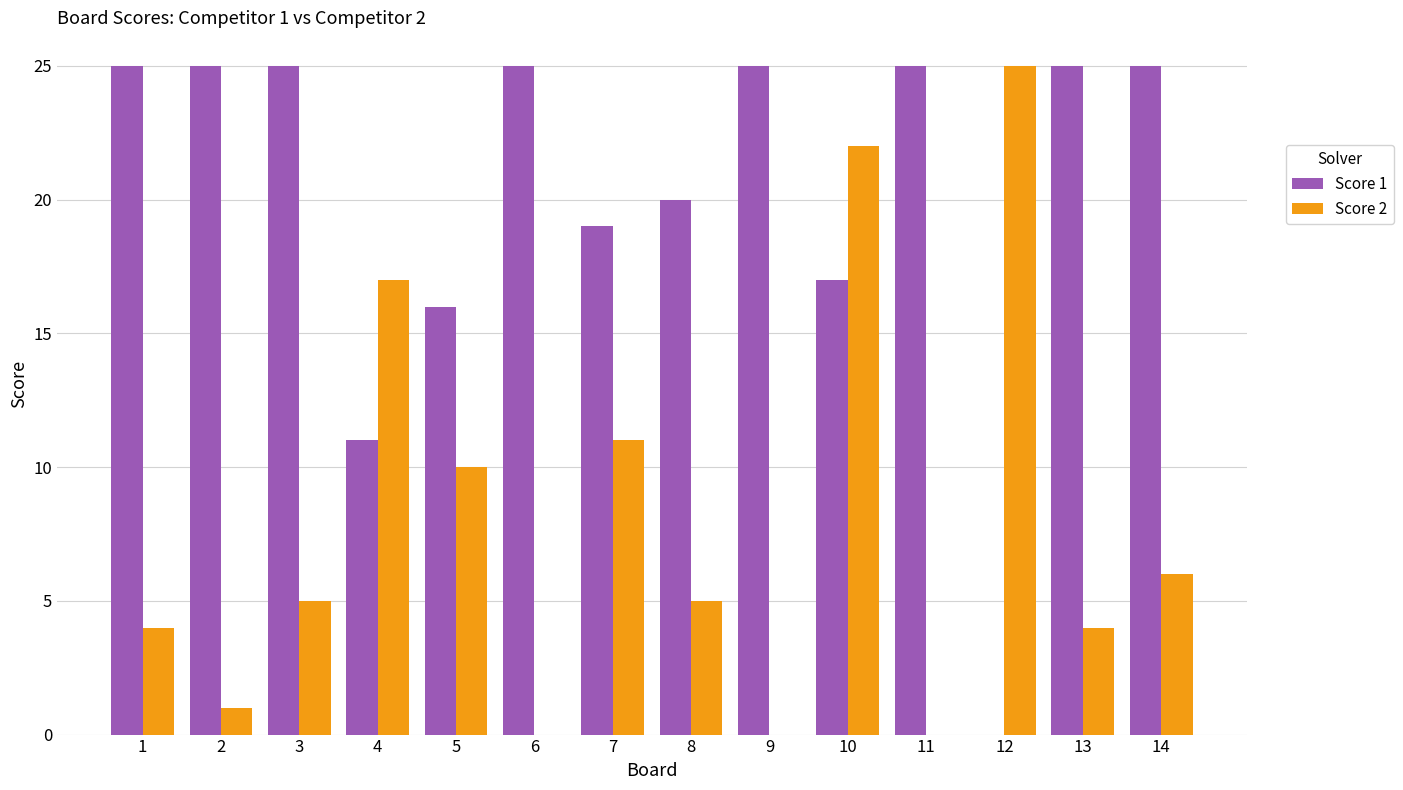

At which label is Score 2 closest to 12?

7